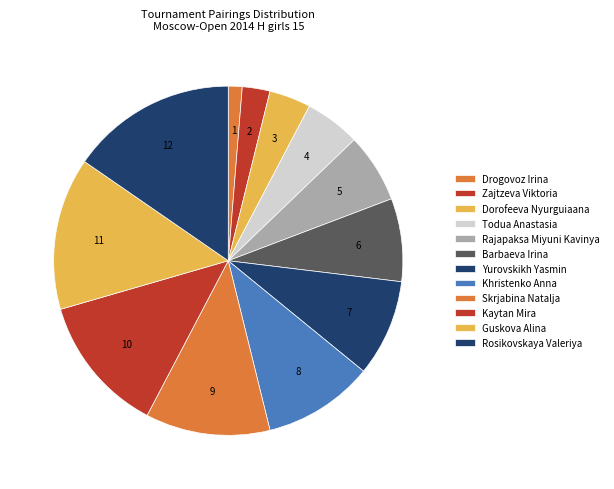

Count the number of slices in the pie.

12